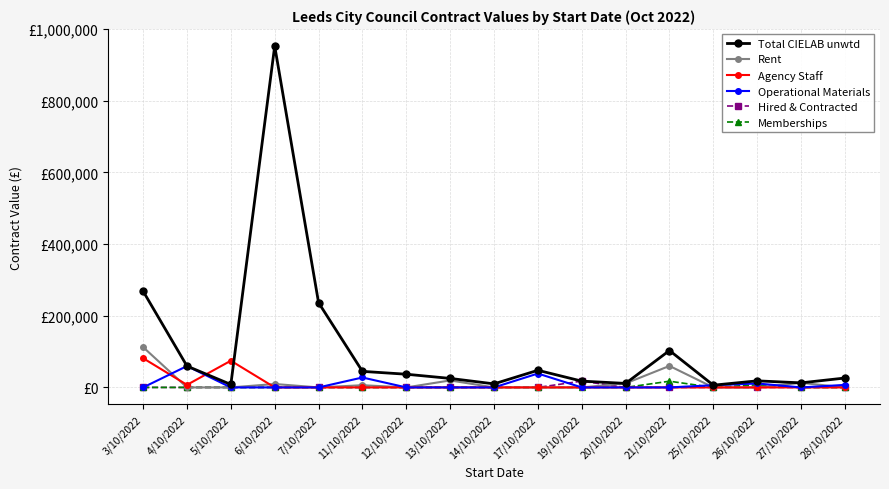

Which series changed the most between 4/10/2022 and 26/10/2022?

Operational Materials